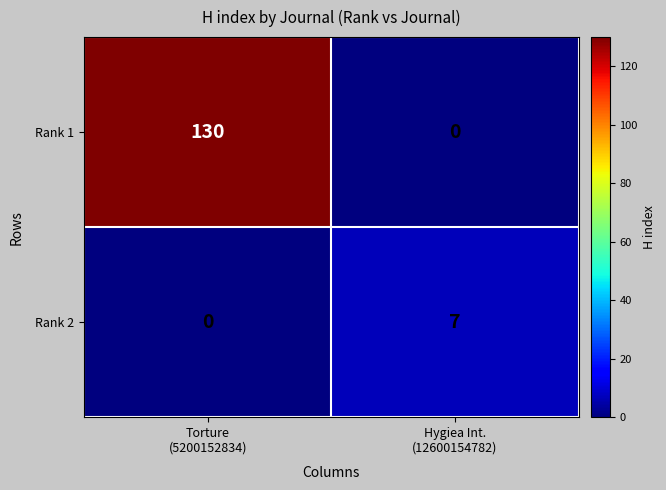

Which series has the largest total across all categories?

Rank 1